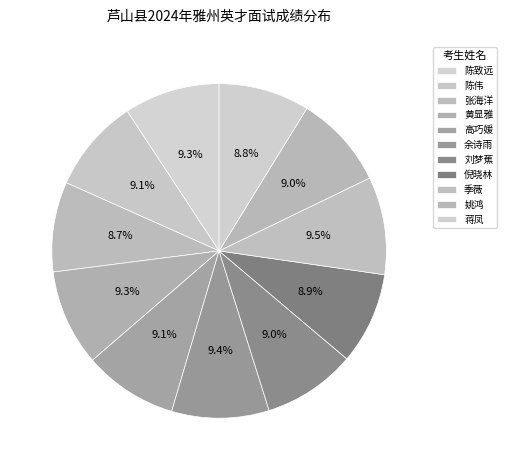

What percentage is the 余诗雨 slice, to the nearest percent?

9%